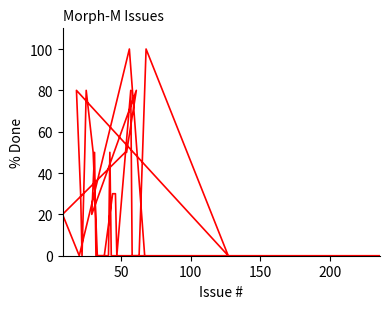

The value at 0 is -68. True or false?

False